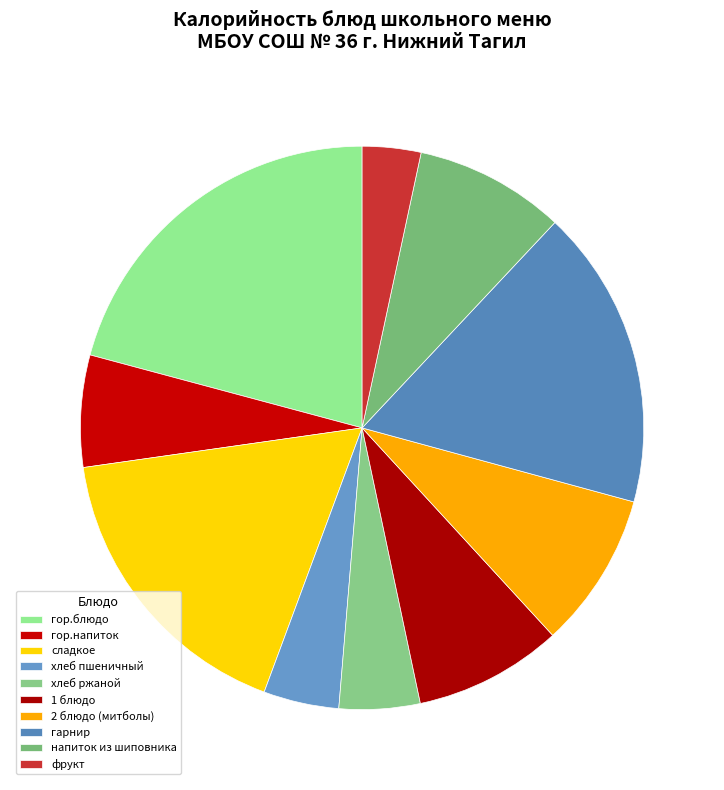

How many segments does this pie chart have?

10